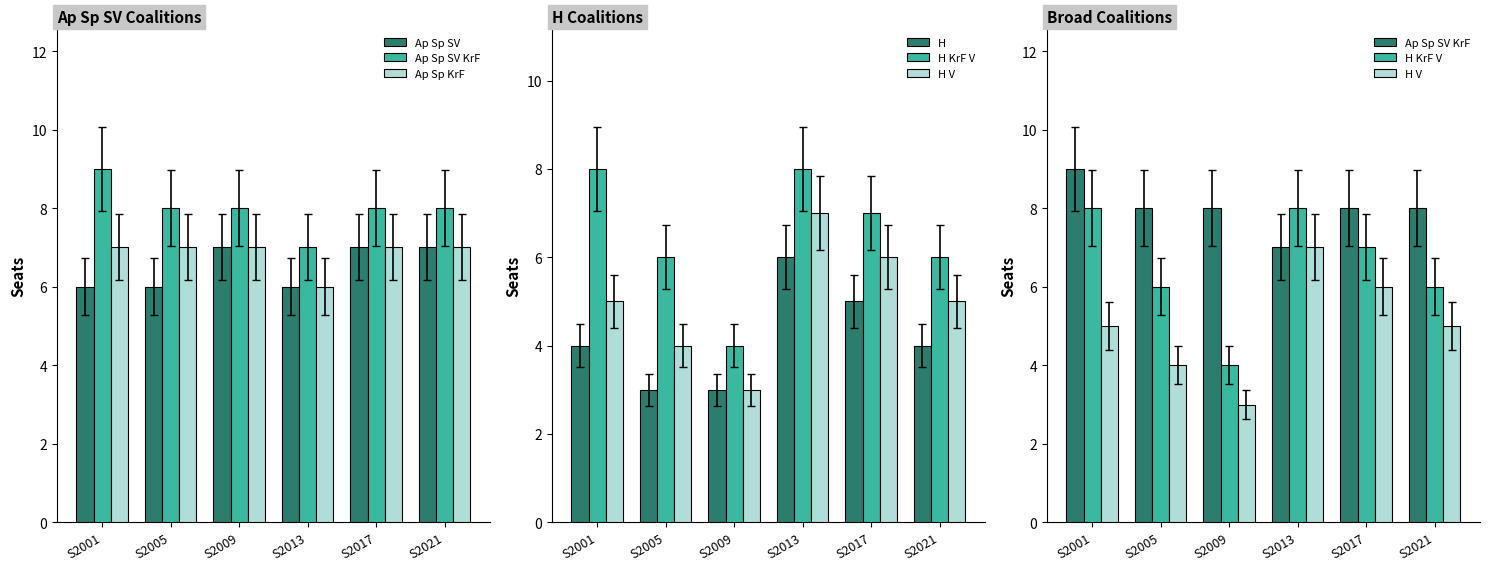

Does the chart contain any negative values?

No